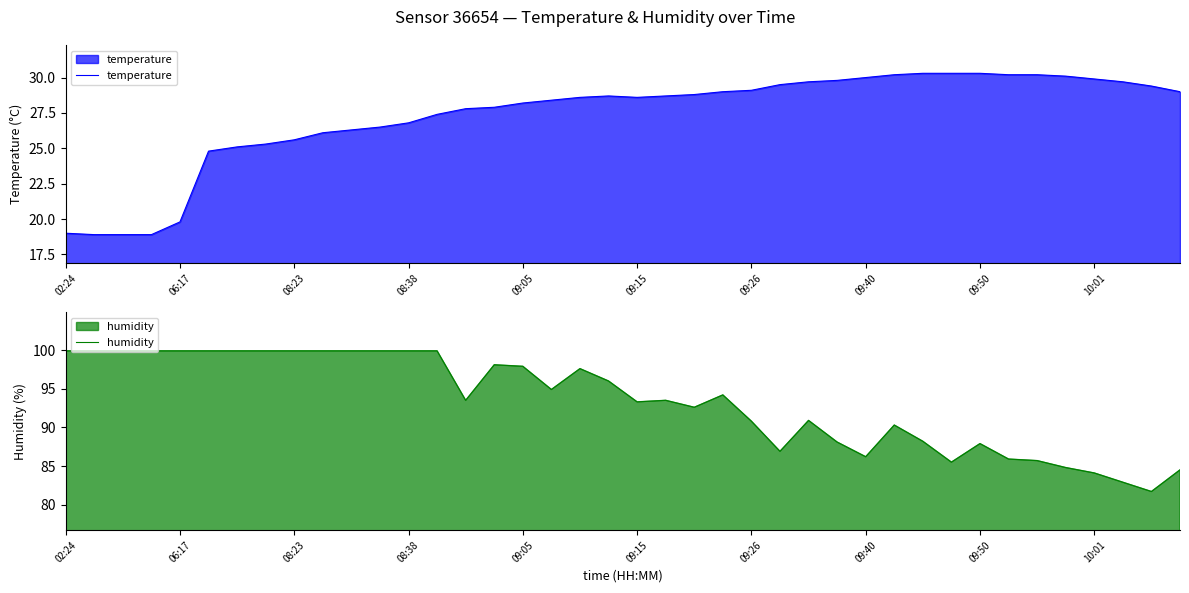

What is the difference between the second highest and minimum values in the humidity series?

18.2